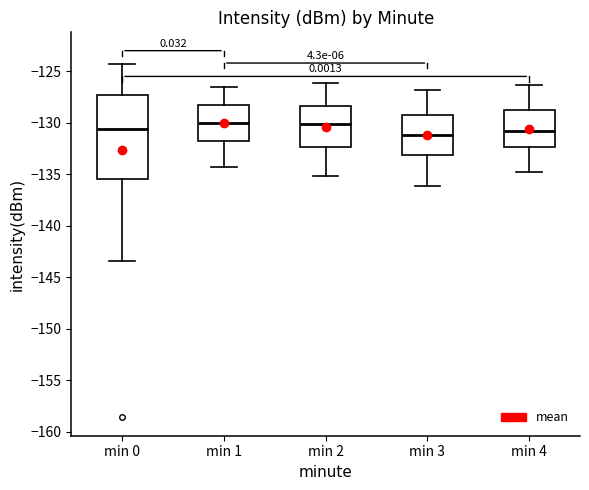

Comparing the boxes themselves (not the whiskers), which one is the tallest?

min 0